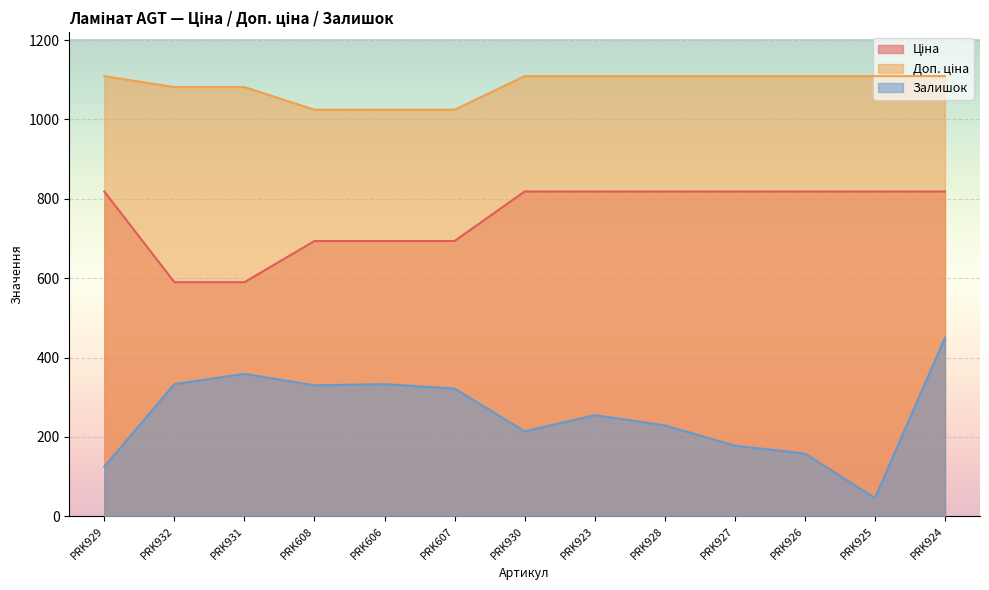

What are all the series names shown in the legend?

Ціна, Доп. ціна, Залишок